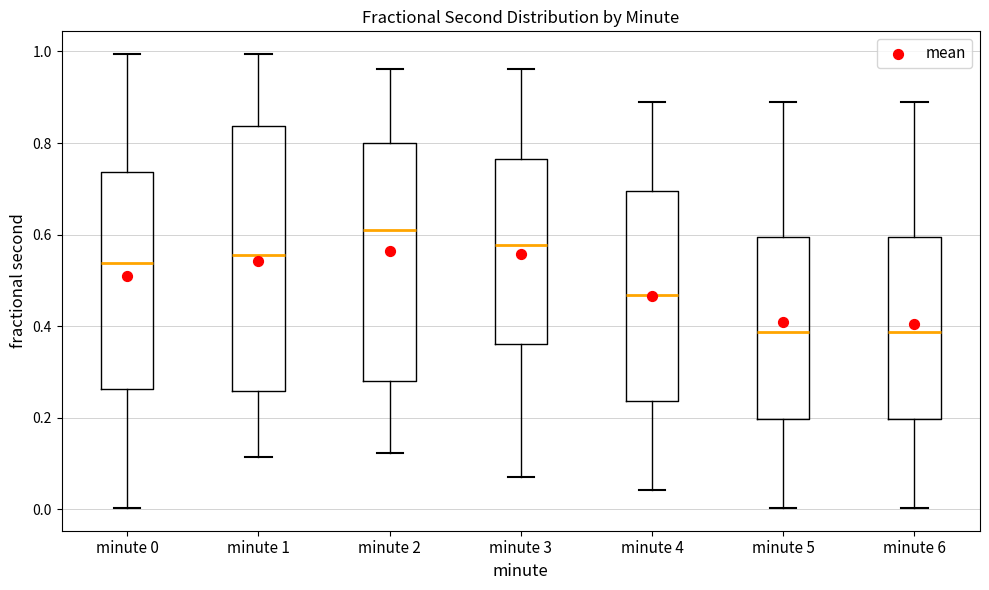

Reading left to right, read every box against the y-axis: the position of its median line, the range the box covers, and the ends of its whiskers. The values are not printed on the chart, so give them approximately, as read against the axis.

minute 0: median 0.54, box 0.26 to 0.74, whiskers 0.00 to 1.00
minute 1: median 0.56, box 0.26 to 0.84, whiskers 0.12 to 1.00
minute 2: median 0.60, box 0.28 to 0.80, whiskers 0.12 to 0.96
minute 3: median 0.58, box 0.36 to 0.76, whiskers 0.08 to 0.96
minute 4: median 0.46, box 0.24 to 0.70, whiskers 0.04 to 0.88
minute 5: median 0.38, box 0.20 to 0.60, whiskers 0.00 to 0.88
minute 6: median 0.38, box 0.20 to 0.60, whiskers 0.00 to 0.88